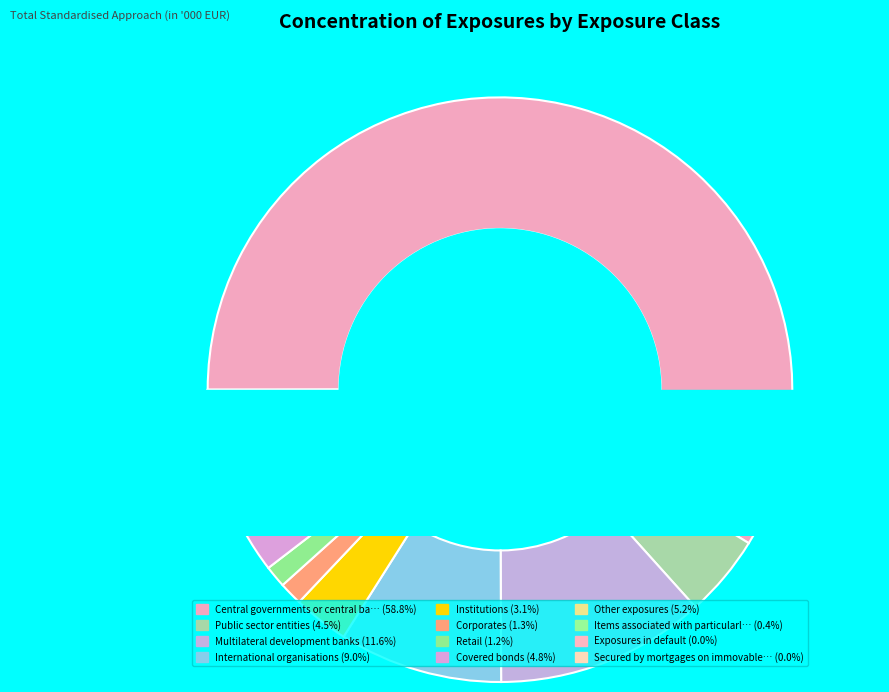

What percentage is NOT represented by Corporates?

98.7%